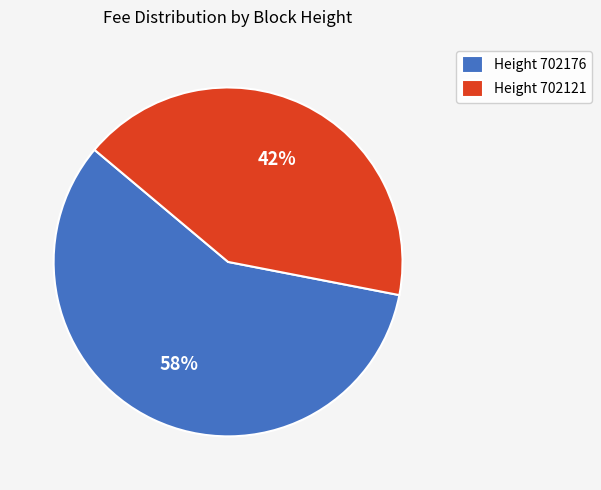

To the nearest percent, what percentage of the pie is Height 702176?

58%